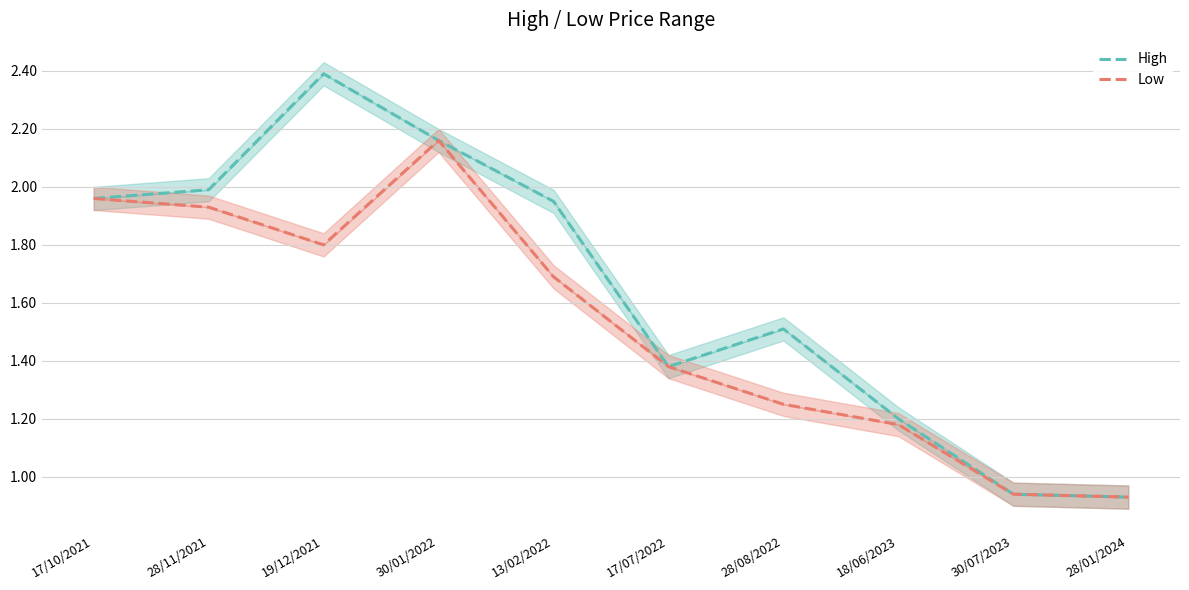

Between 17/07/2022 and 13/02/2022, which is larger?

13/02/2022